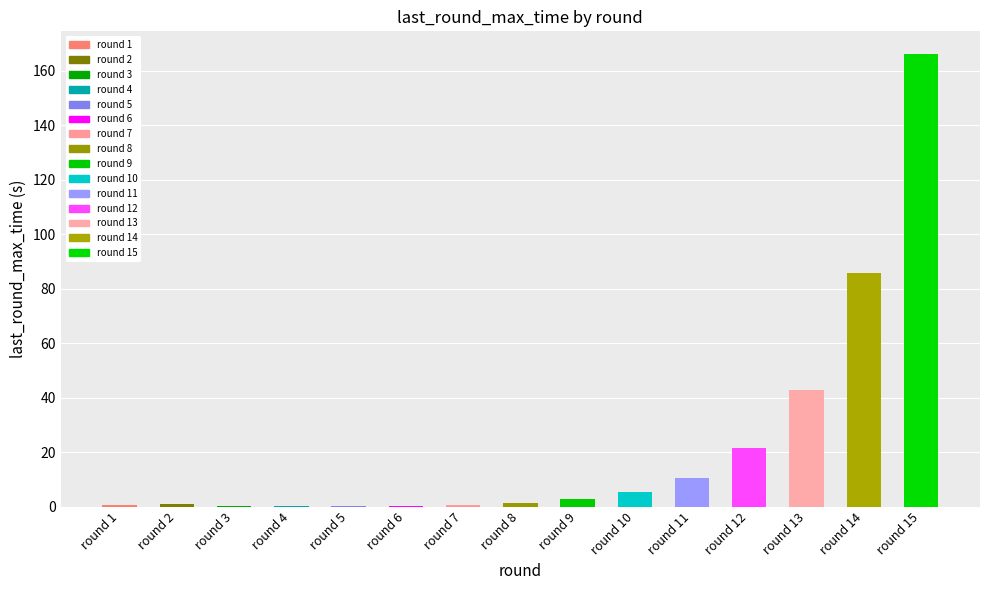

How many bars are there in total?

15